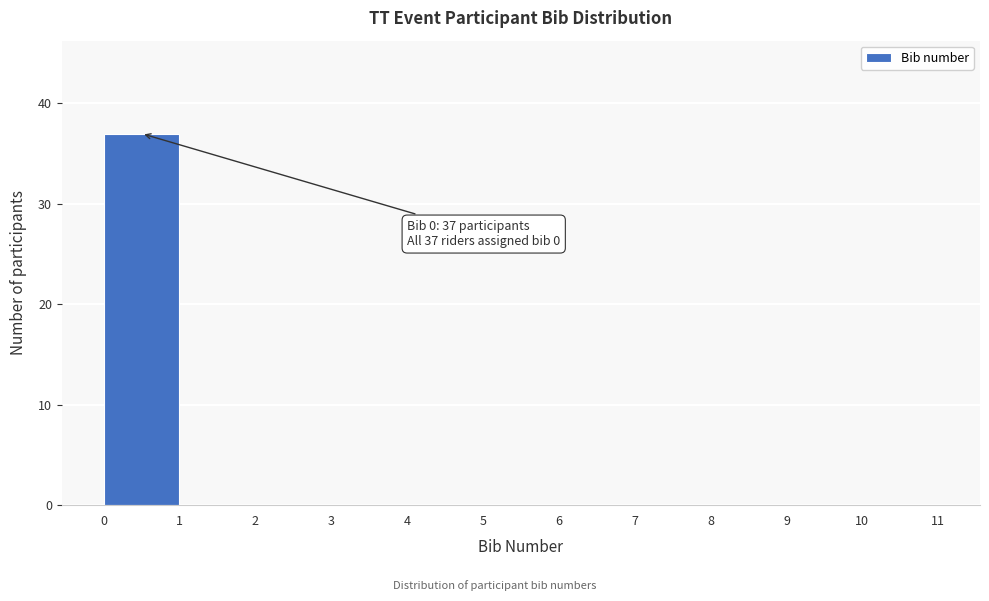

Over which range of the x-axis is the bar tallest?

0 to 1